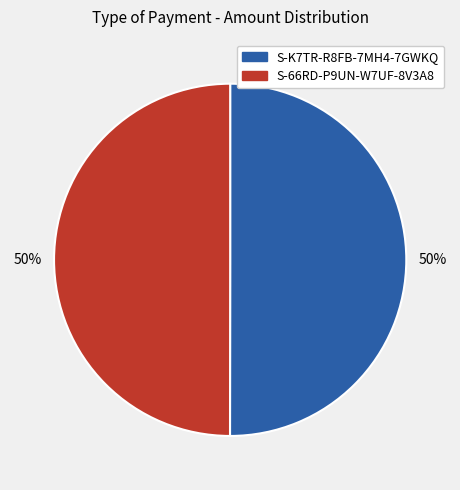

Count the number of slices in the pie.

2